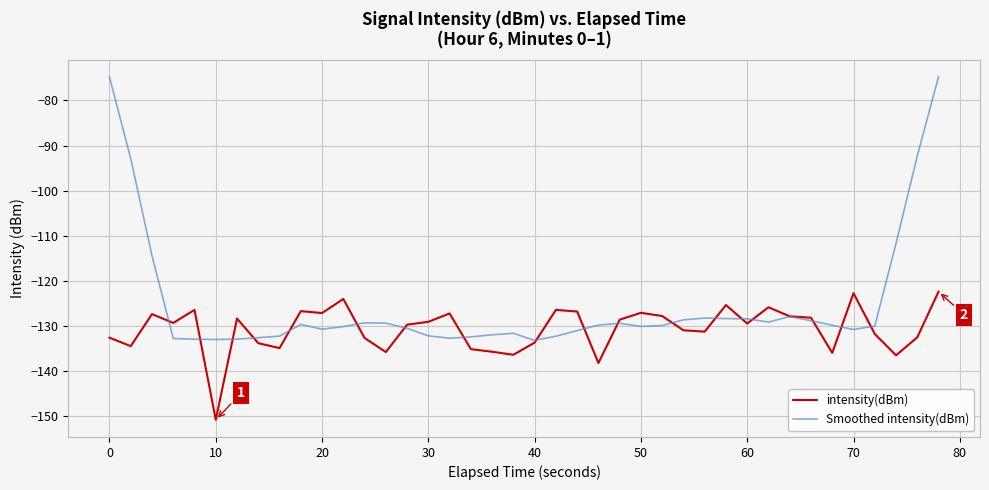

What is the highest value of the intensity(dBm) series?

-122.4